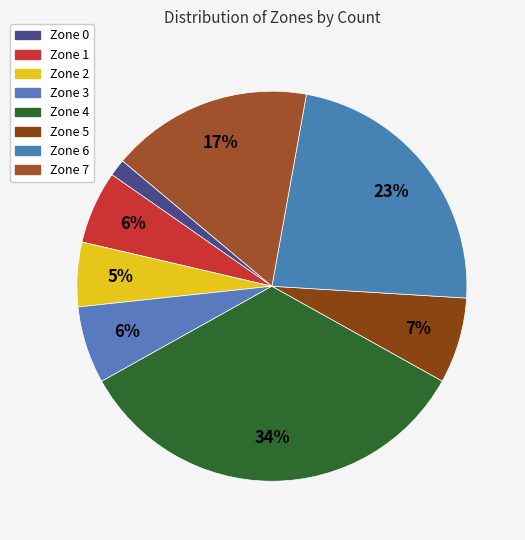

How many segments does this pie chart have?

8